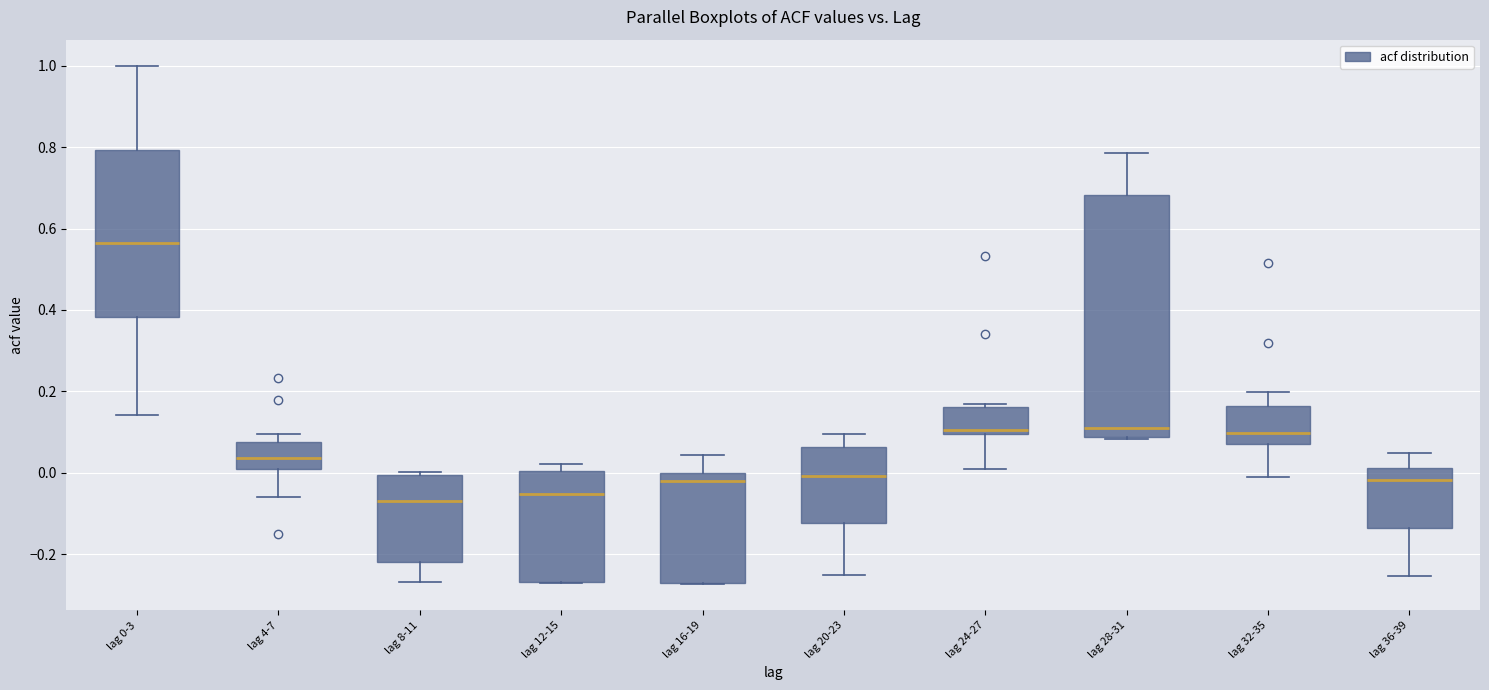

Reading left to right, transcribe this box plot: for each box, give where its median line is, the range the box spans, and where its two whiskers end, as read against the y-axis. The values are not printed on the chart, so give them approximately, as read against the axis.

lag 0-3: median 0.56, box 0.38 to 0.80, whiskers 0.14 to 1.00
lag 4-7: median 0.04, box 0.00 to 0.08, whiskers -0.06 to 0.10
lag 8-11: median -0.06, box -0.22 to 0.00, whiskers -0.26 to 0.00 (just above the box's upper edge)
lag 12-15: median -0.06, box -0.26 to 0.00, whiskers -0.28 to 0.02
lag 16-19: median -0.02, box -0.26 to 0.00, whiskers -0.28 to 0.04
lag 20-23: median 0.00, box -0.12 to 0.06, whiskers -0.26 to 0.10
lag 24-27: median 0.10 (just above the box's lower edge), box 0.10 to 0.16, whiskers 0.00 to 0.16
lag 28-31: median 0.12, box 0.08 to 0.68, whiskers 0.08 (just below the box's lower edge) to 0.78
lag 32-35: median 0.10, box 0.08 to 0.16, whiskers 0.00 to 0.20
lag 36-39: median -0.02, box -0.14 to 0.02, whiskers -0.26 to 0.06